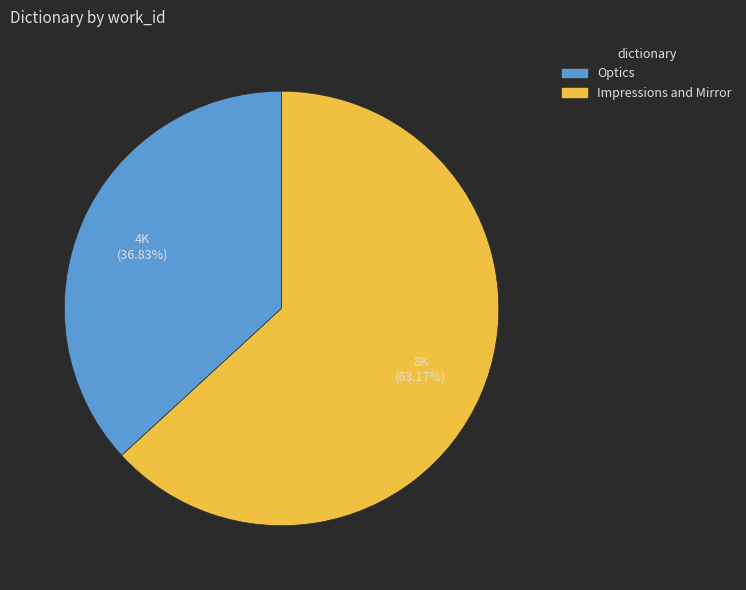

Do Impressions and Mirror and Optics together represent more than half of the pie?

Yes